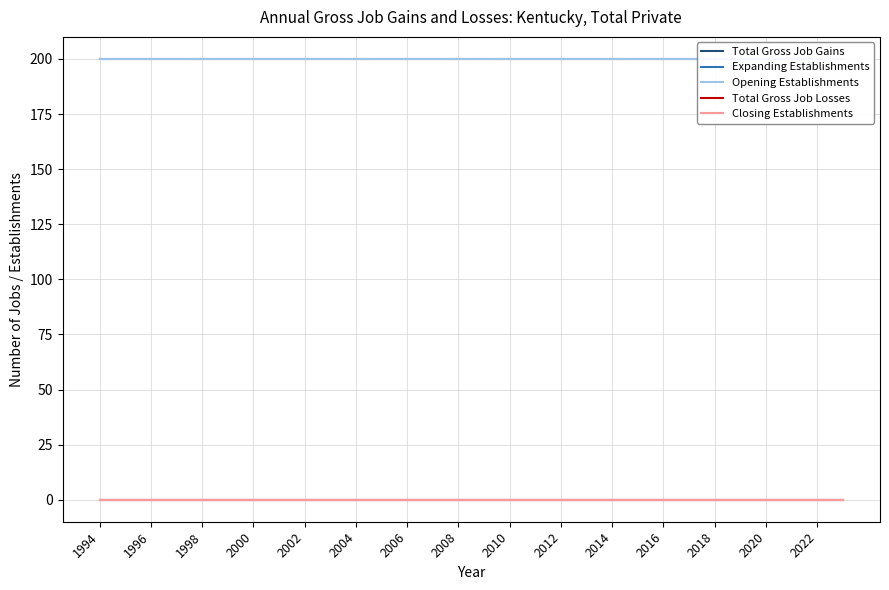

Reading right to left, list all the values displayed in this chart.

Total Gross Job Gains: 200	200	200	200	200	200	200	200	200	200	200	200	200	200	200	200	200	200	200	200	200	200	200	200	200	200	200	200	200	200
Expanding Establishments: 0	0	0	0	0	0	0	0	0	0	0	0	0	0	0	0	0	0	0	0	0	0	0	0	0	0	0	0	0	0
Opening Establishments: 200	200	200	200	200	200	200	200	200	200	200	200	200	200	200	200	200	200	200	200	200	200	200	200	200	200	200	200	200	200
Total Gross Job Losses: 0	0	0	0	0	0	0	0	0	0	0	0	0	0	0	0	0	0	0	0	0	0	0	0	0	0	0	0	0	0
Closing Establishments: 0	0	0	0	0	0	0	0	0	0	0	0	0	0	0	0	0	0	0	0	0	0	0	0	0	0	0	0	0	0